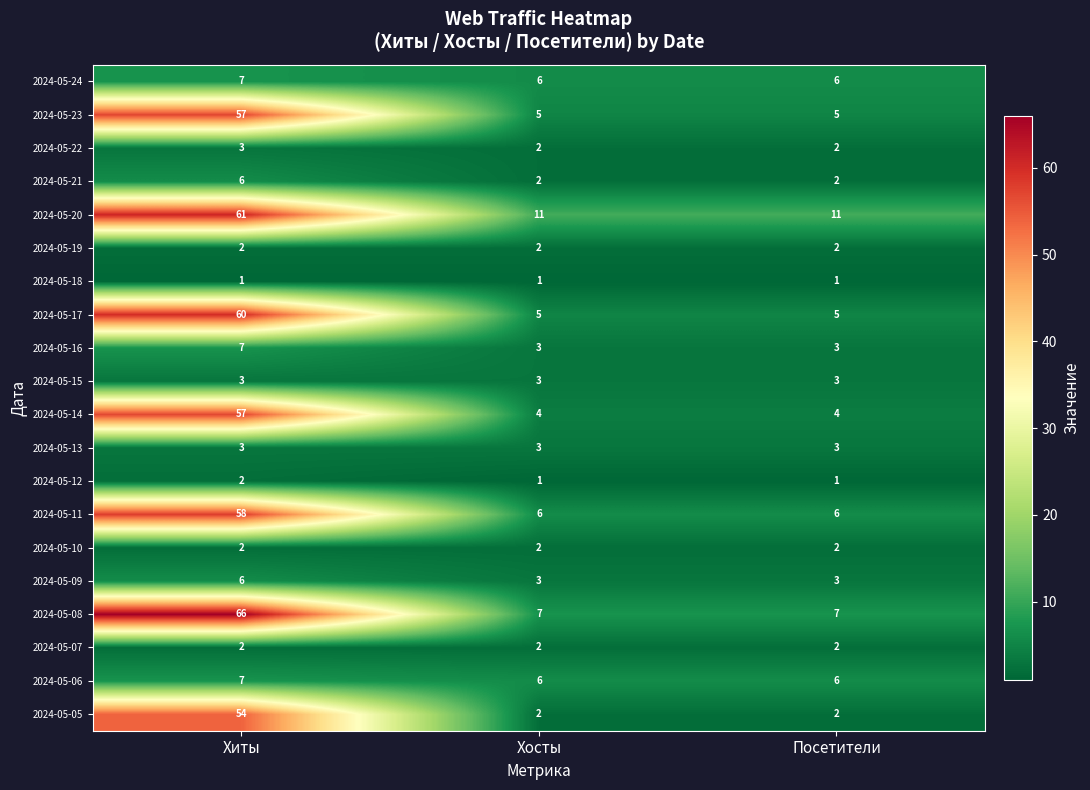

What is the minimum value shown in the chart?

1